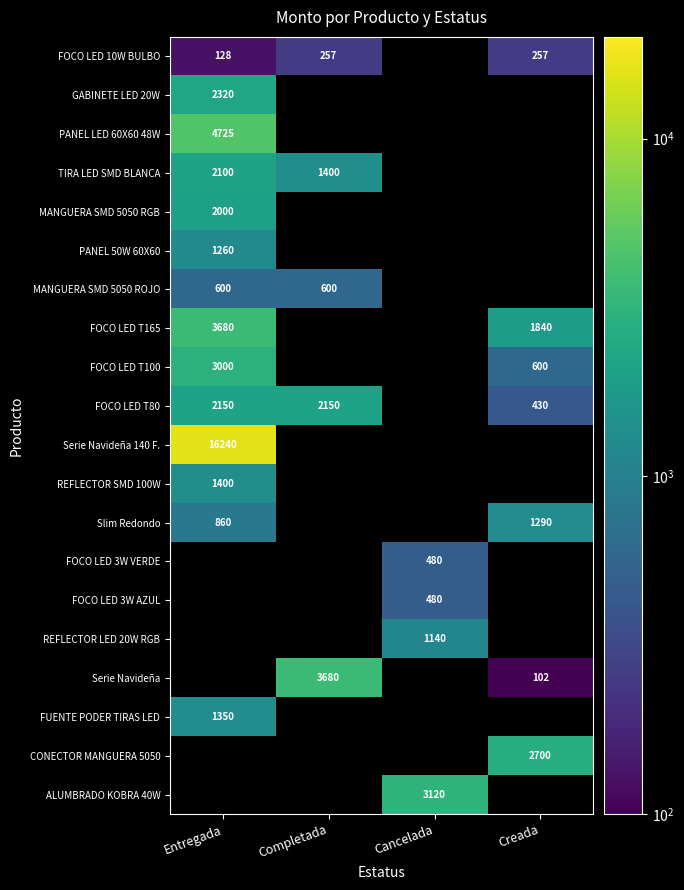

Between Entregada and Creada, which is larger?

Creada